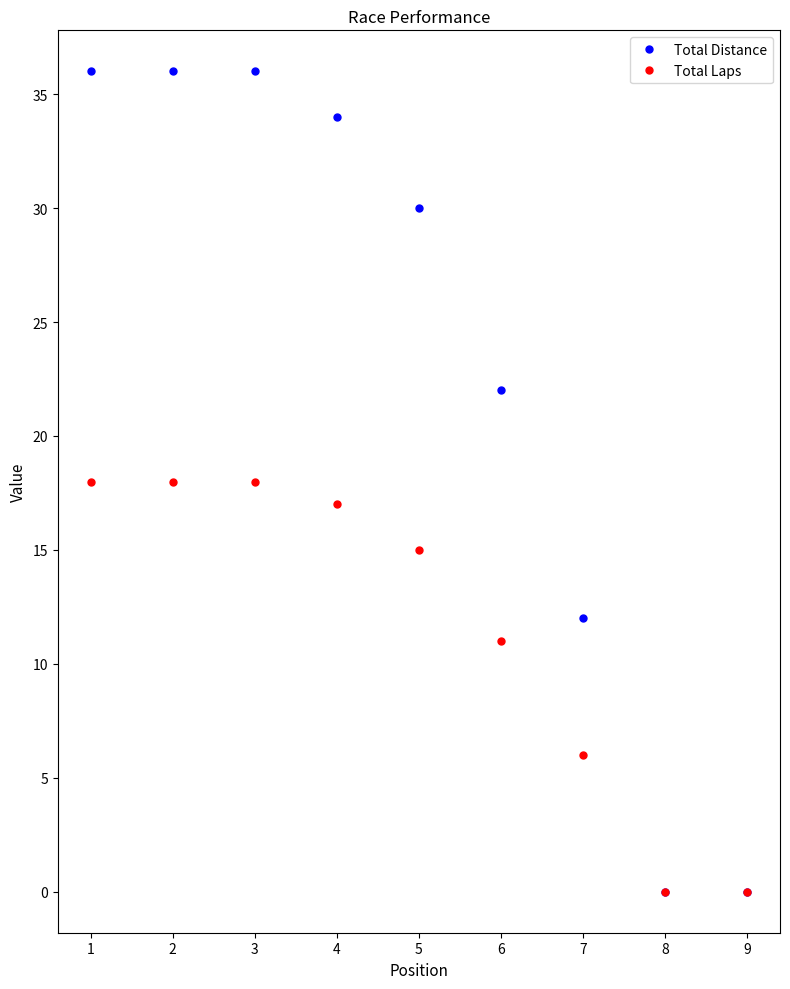

Read the Total Distance value at 5, to the nearest 10.

30